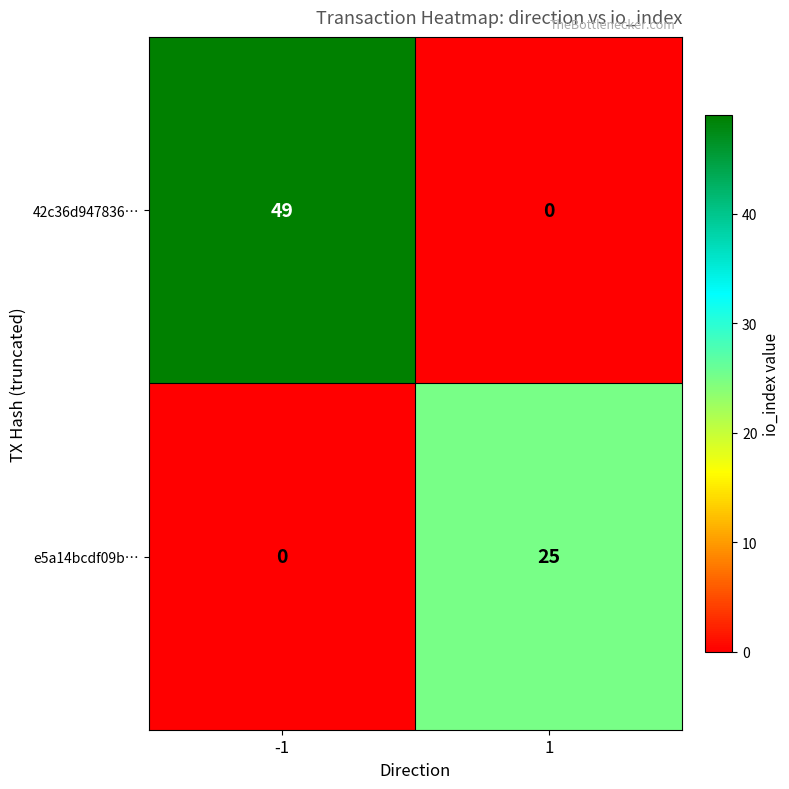

Which series has the widest spread of values?

42c36d947836…